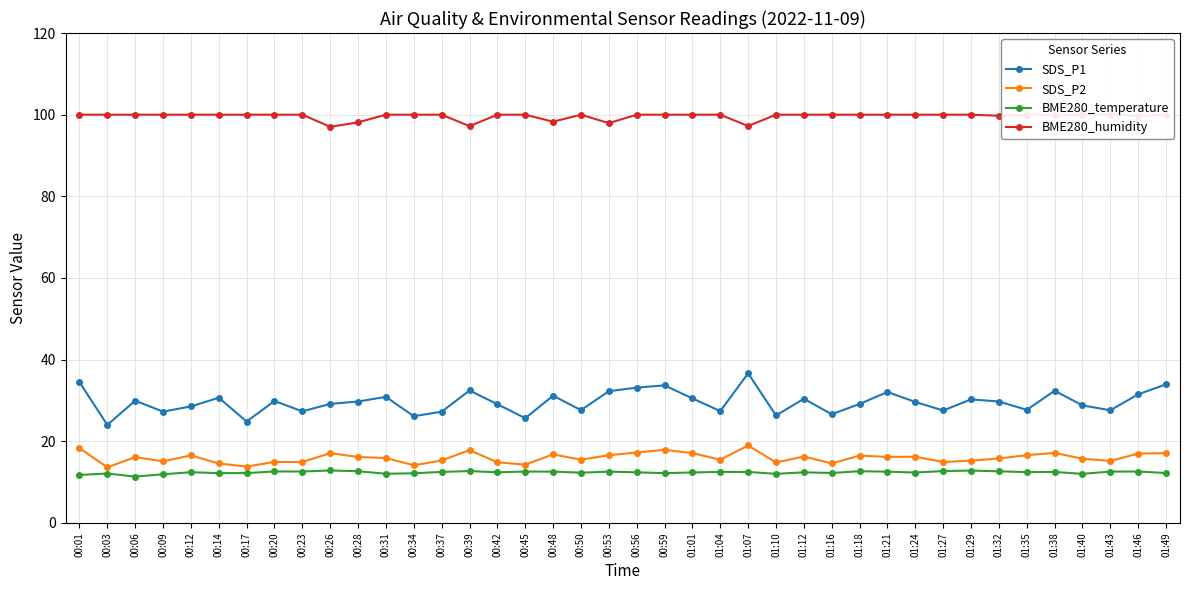

Rank the categories by BME280_temperature value from highest to lowest.

00:26, 01:29, 00:39, 01:27, 01:18, 00:28, 01:32, 00:20, 00:23, 01:46, 00:45, 01:43, 00:48, 00:53, 01:21, 00:37, 01:04, 01:07, 01:38, 01:35, 00:12, 00:42, 00:56, 01:12, 01:01, 01:24, 00:50, 01:16, 01:49, 00:17, 00:14, 00:59, 00:34, 00:03, 00:31, 01:10, 01:40, 00:09, 00:01, 00:06